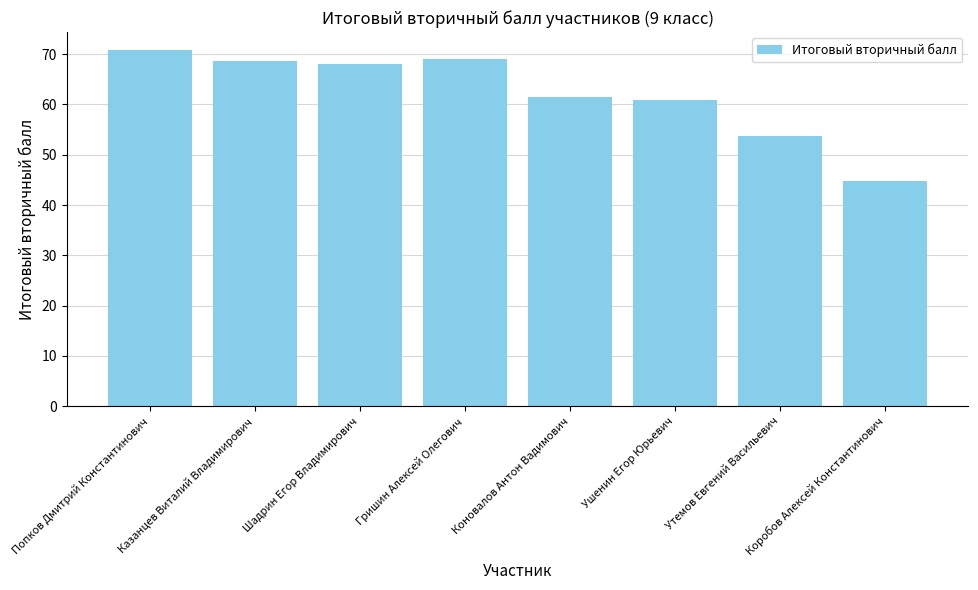

What is the label of the 8th bar from the left?

Коробов Алексей Константинович